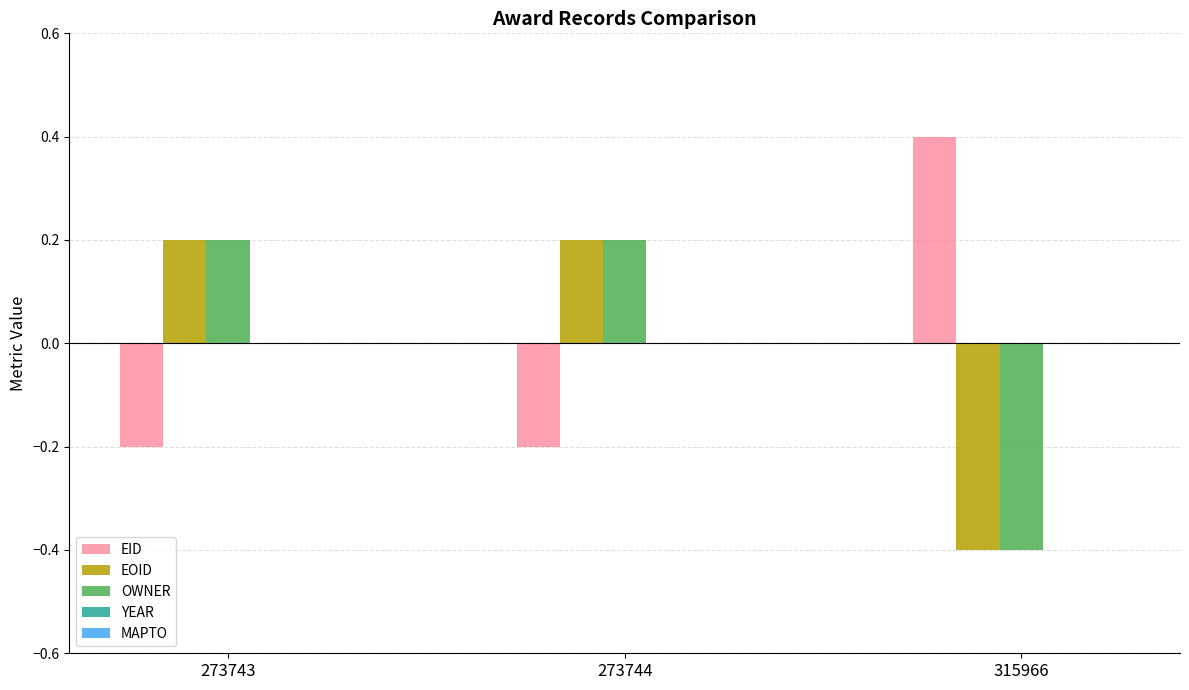

Which category has the lowest value in the EOID series?

315966